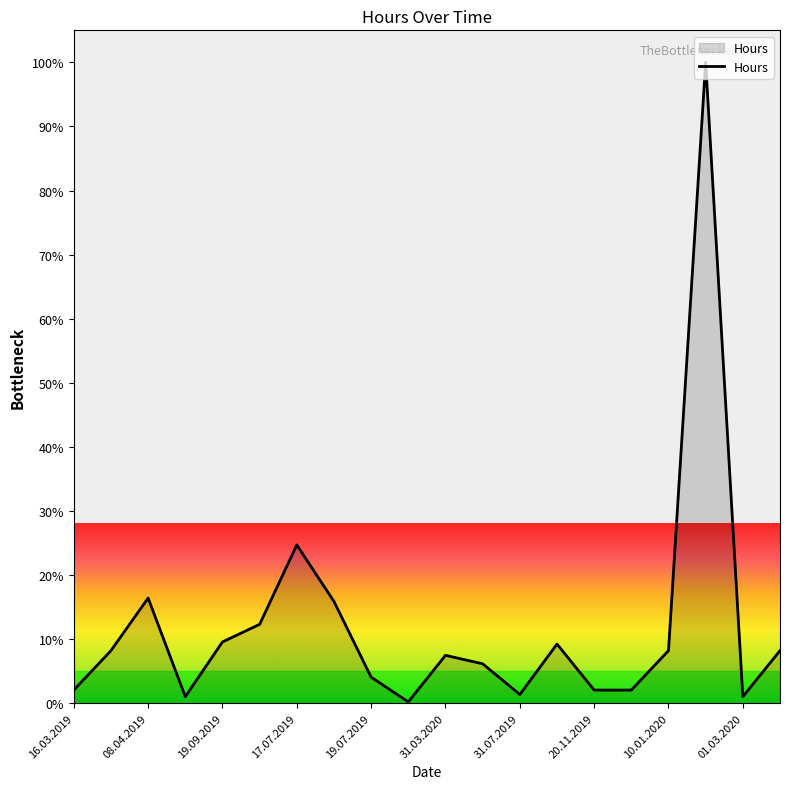

True or false: the data has more than 0 interior local peaks.

True